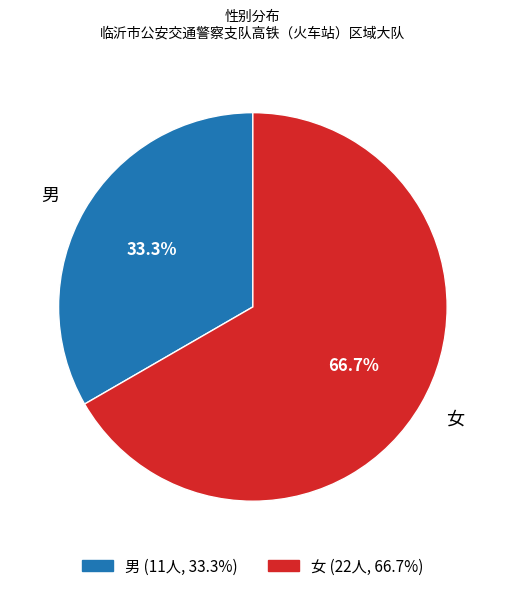

Which has a higher value, 男 or 女?

女